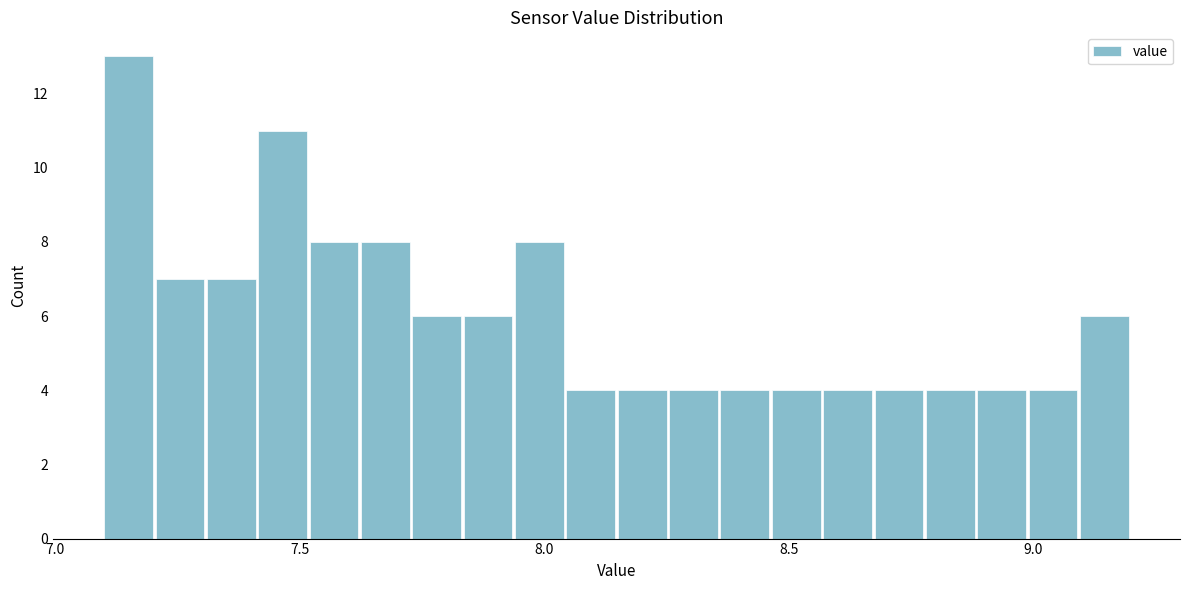

Around what value on the x-axis is the tallest bar? Give the approximate position of its centre, as read against the axis.

7.15